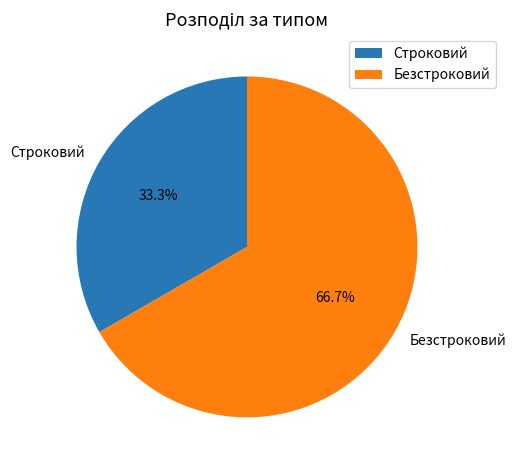

Does any single category account for the majority?

Yes